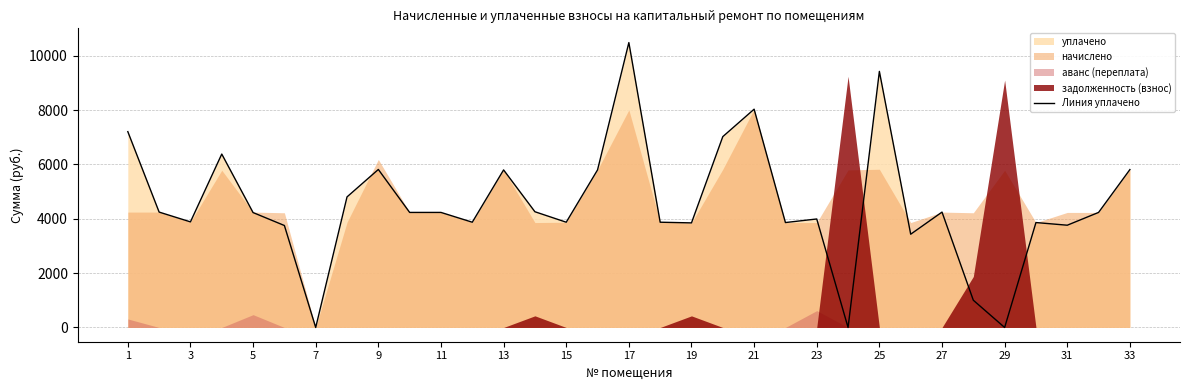

The value of Линия уплачено at 5 is 4229.9. True or false?

True